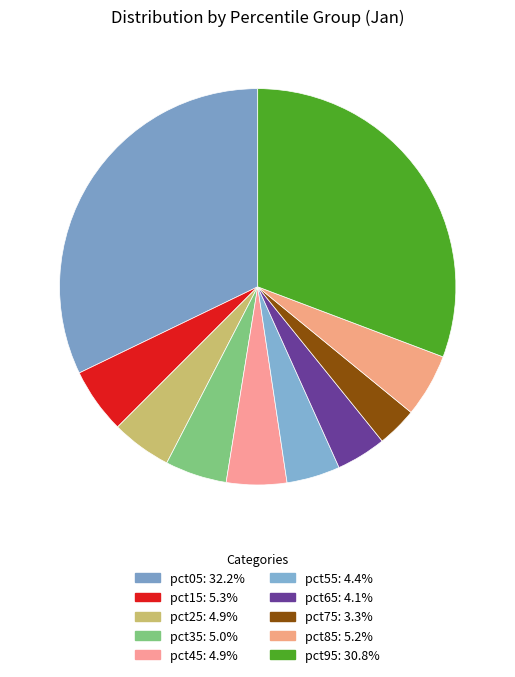

Is there a majority slice in this chart?

No